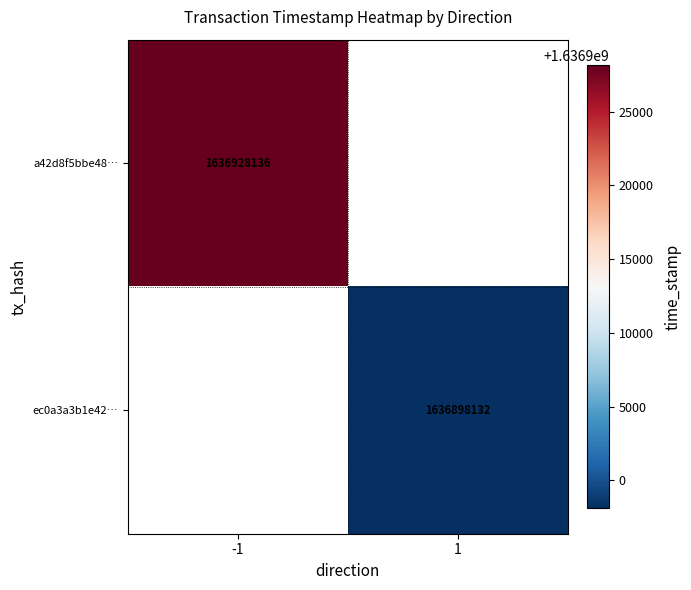

Which label corresponds to the largest value in the chart?

-1